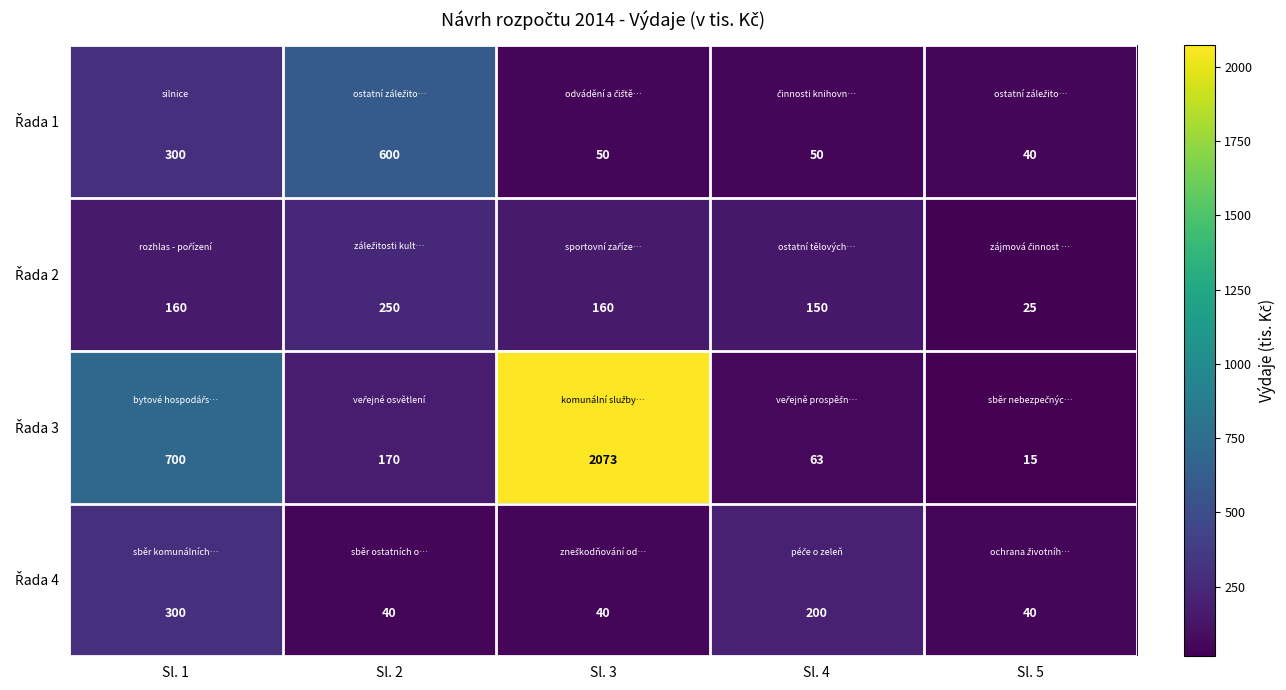

At which category does the chart reach its peak across all series?

Sl. 3